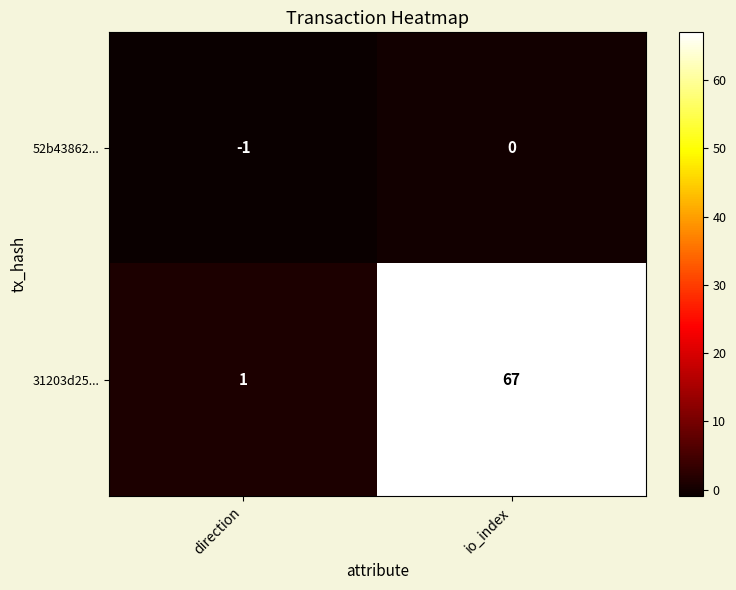

Which series has the largest total across all categories?

31203d25...